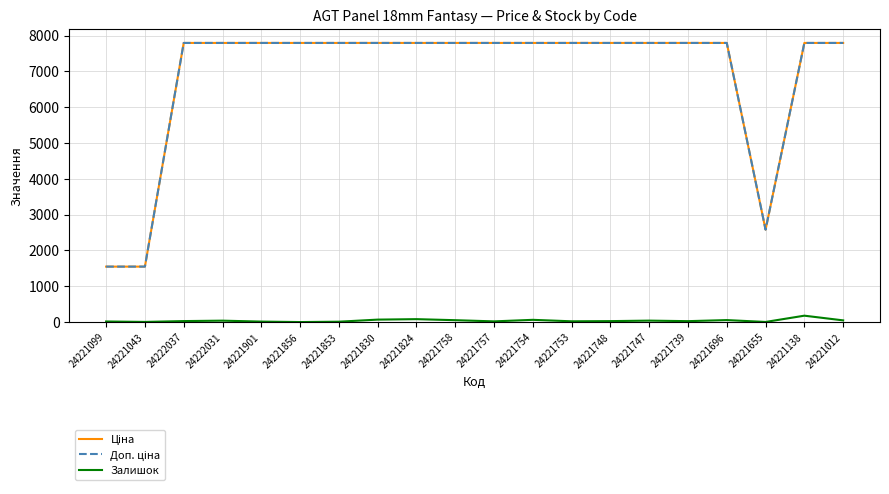

The Залишок series shows 3.0 at 24221655. True or false?

True